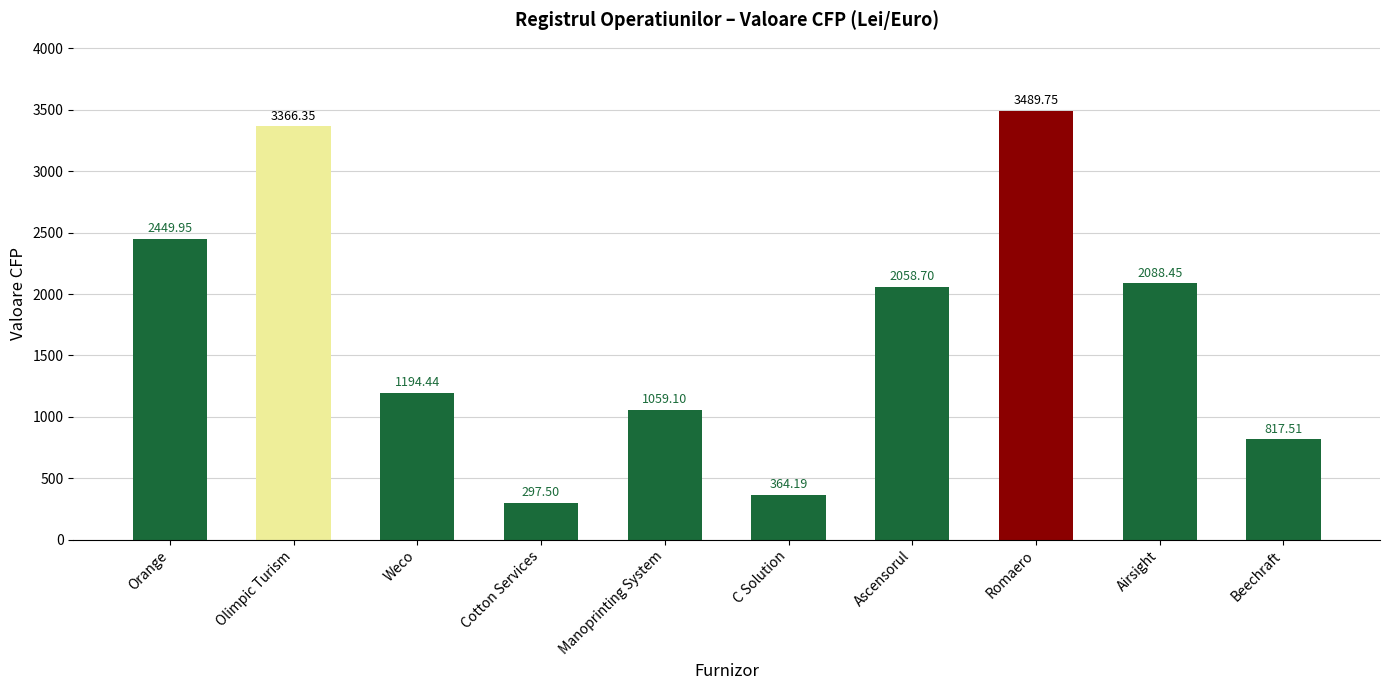

What is the sum of the values at Weco and Ascensorul?

3253.1